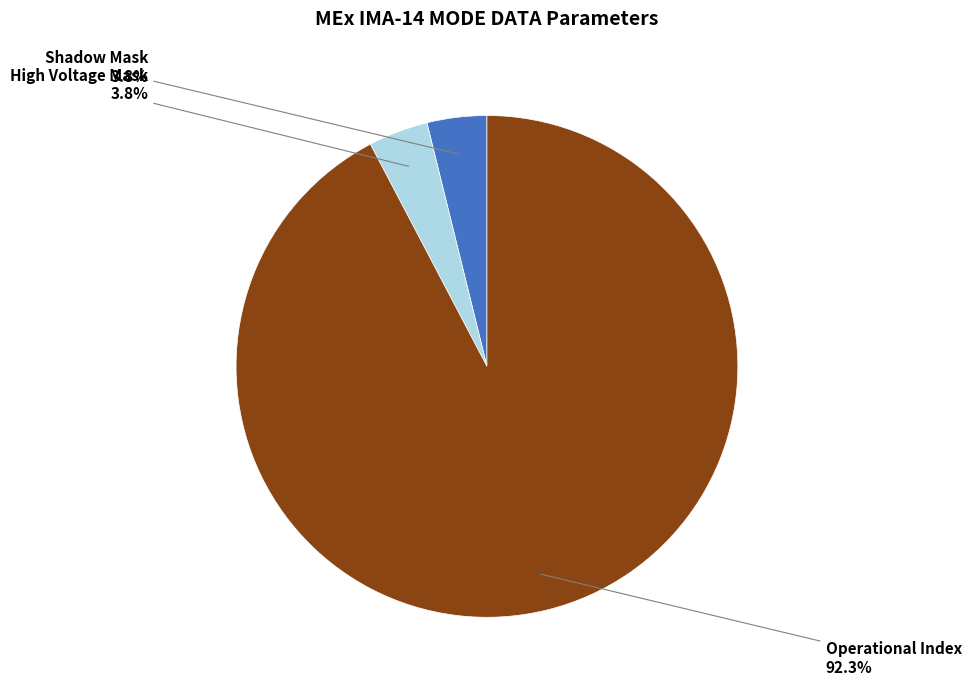

Does any single category account for the majority?

Yes